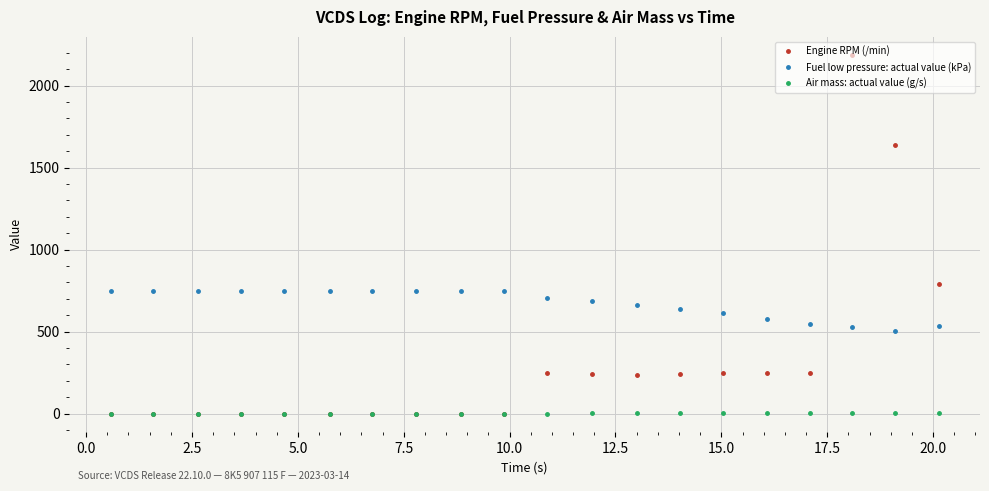

List the series in order of their peak value, lowest first.

Air mass: actual value (g/s), Fuel low pressure: actual value (kPa), Engine RPM (/min)